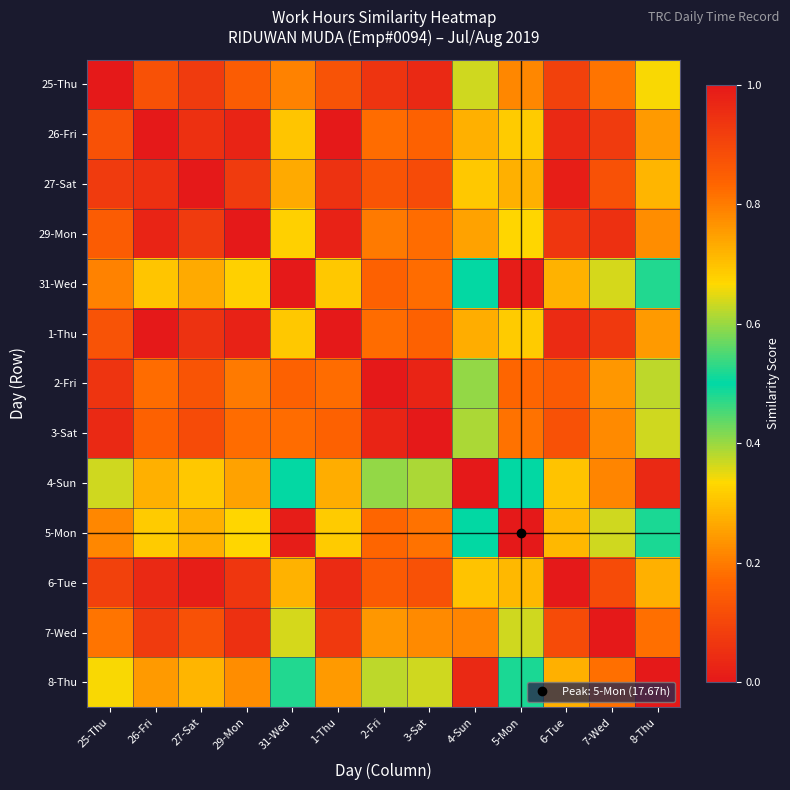

How many categories are shown in the chart?

13